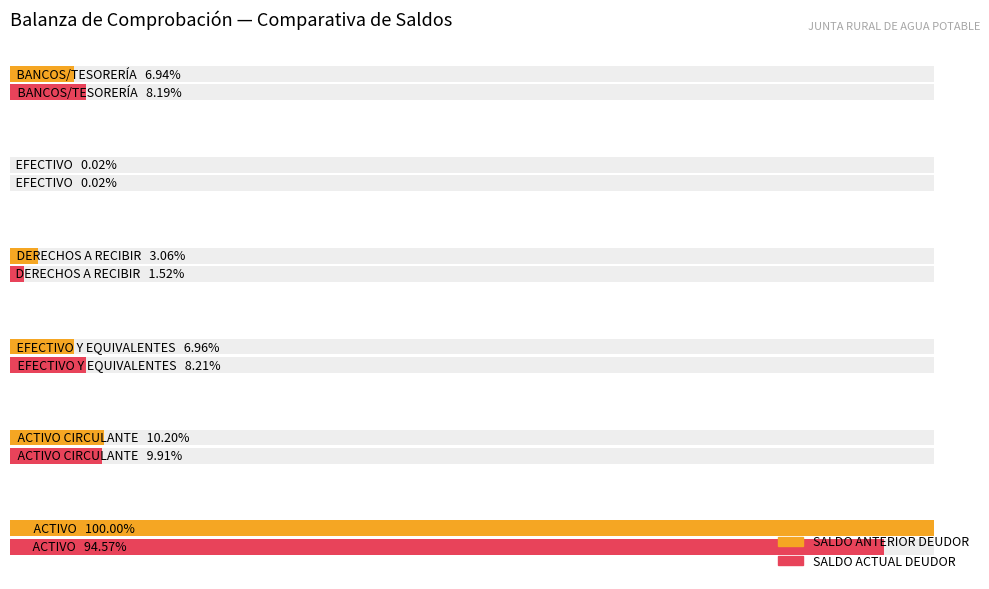

True or false: SALDO ANTERIOR DEUDOR has a value of 4895250.2 at 1.

False